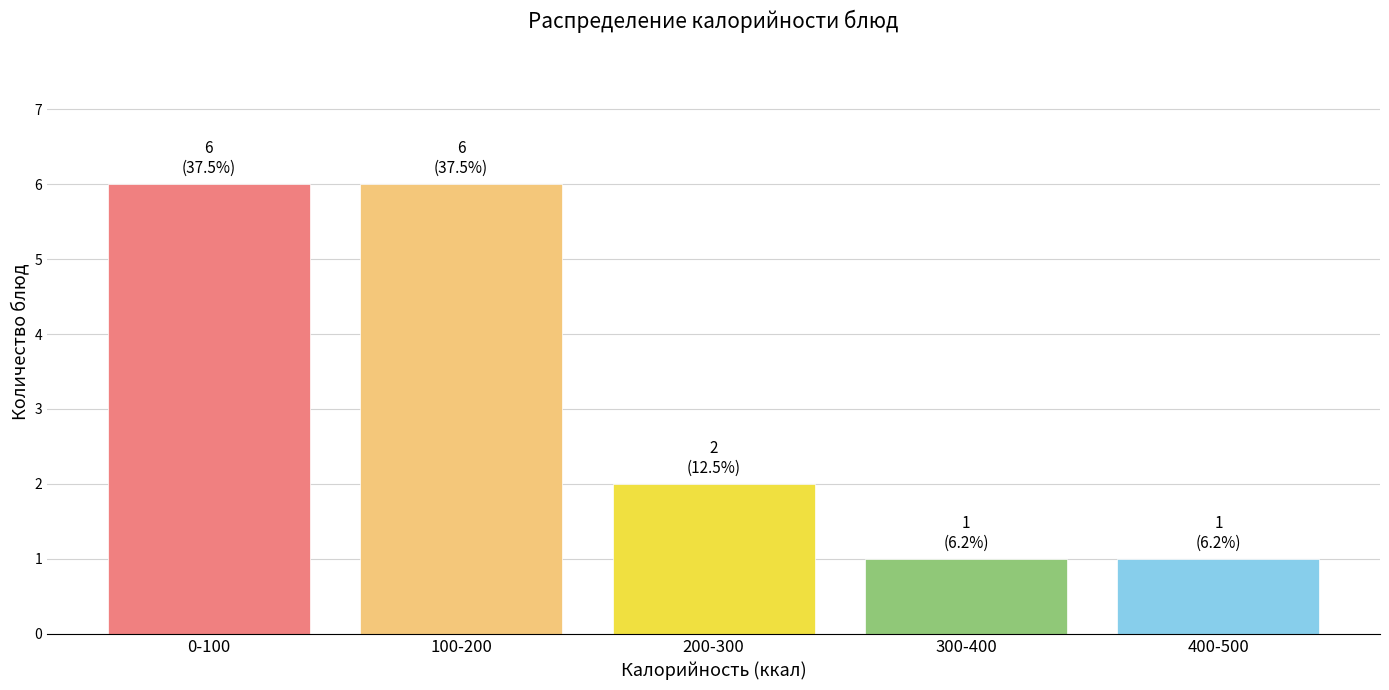

Reading left to right, transcribe all the data shown in this chart.

0-100=6	100-200=6	200-300=2	300-400=1	400-500=1